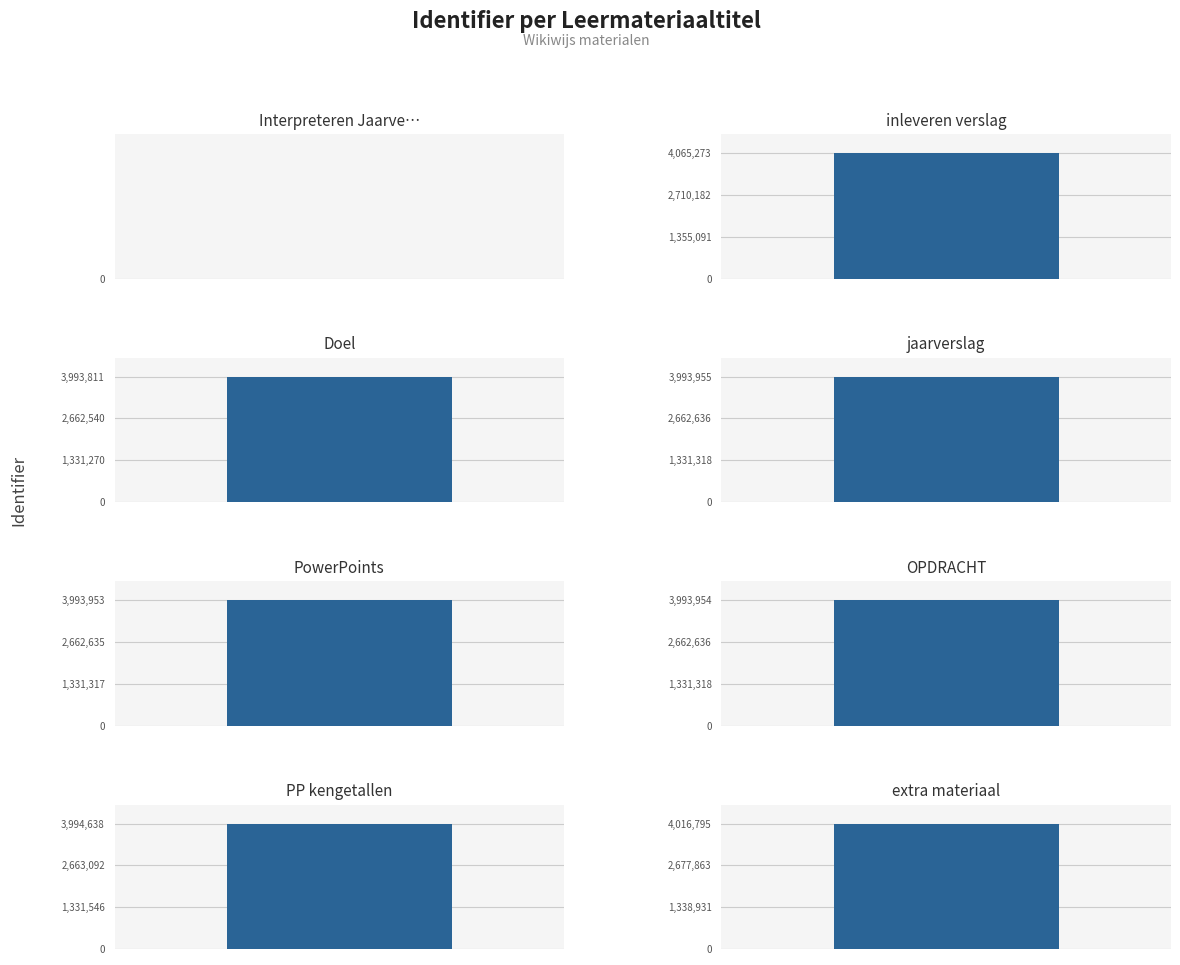

Rank the categories by value from highest to lowest.

inleveren verslag, extra materiaal, PP kengetallen, jaarverslag, OPDRACHT, PowerPoints, Doel, Interpreteren Jaarverslag